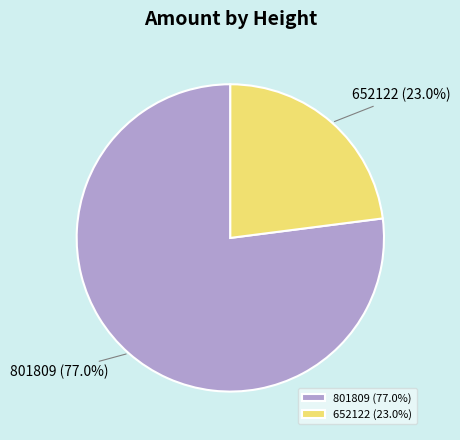

Rank the categories by value from lowest to highest.

652122, 801809